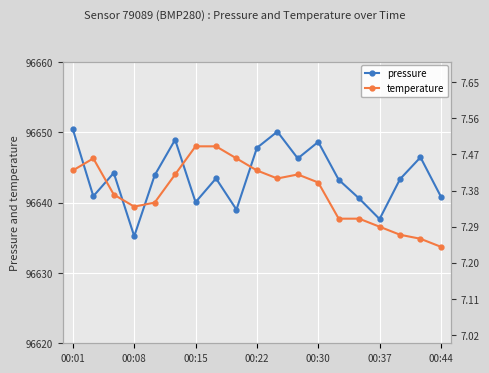

What is the minimum value for pressure?

96635.2